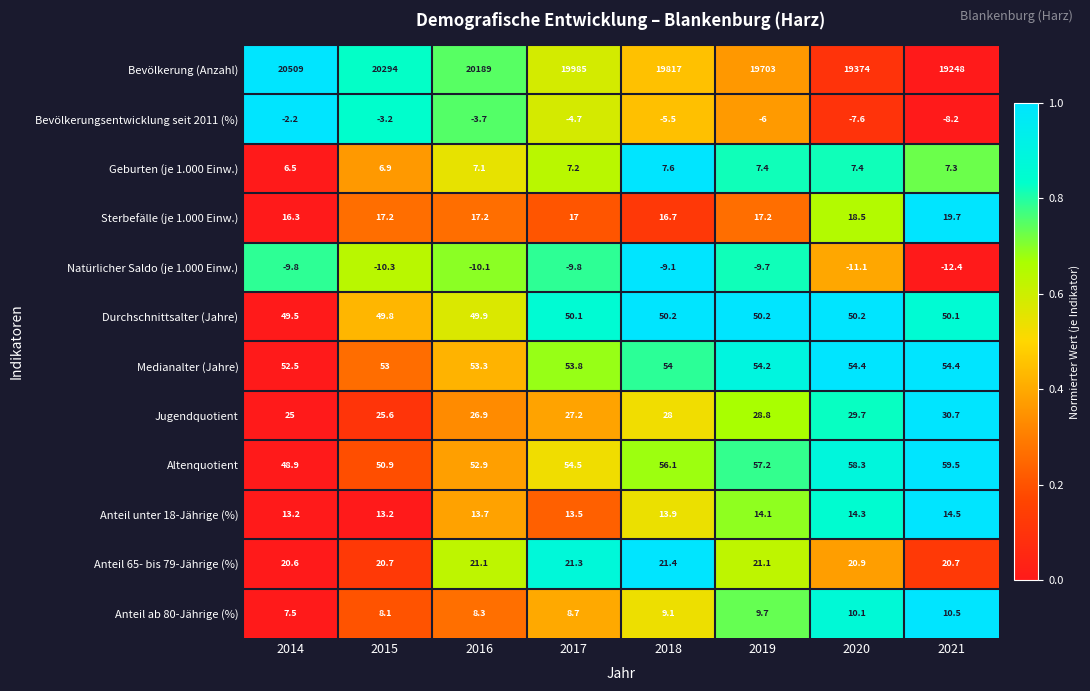

Which series changed the most between 2020 and 2021?

Bevölkerung (Anzahl)